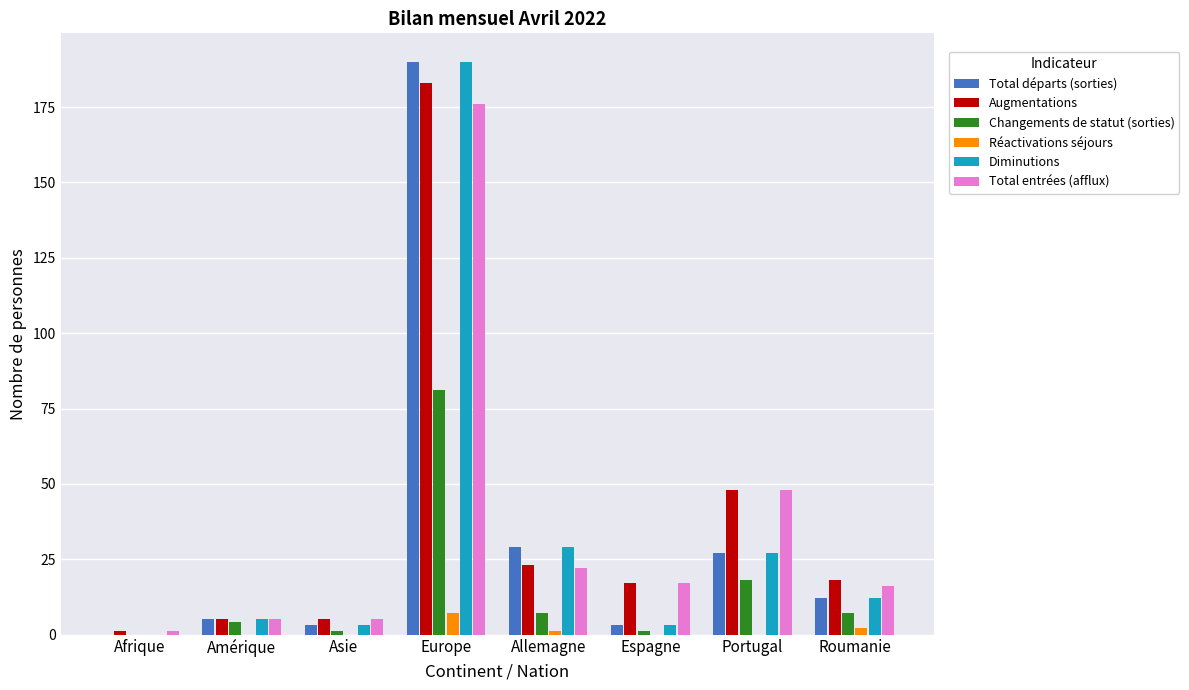

At which label does Total départs (sorties) reach its peak?

Europe